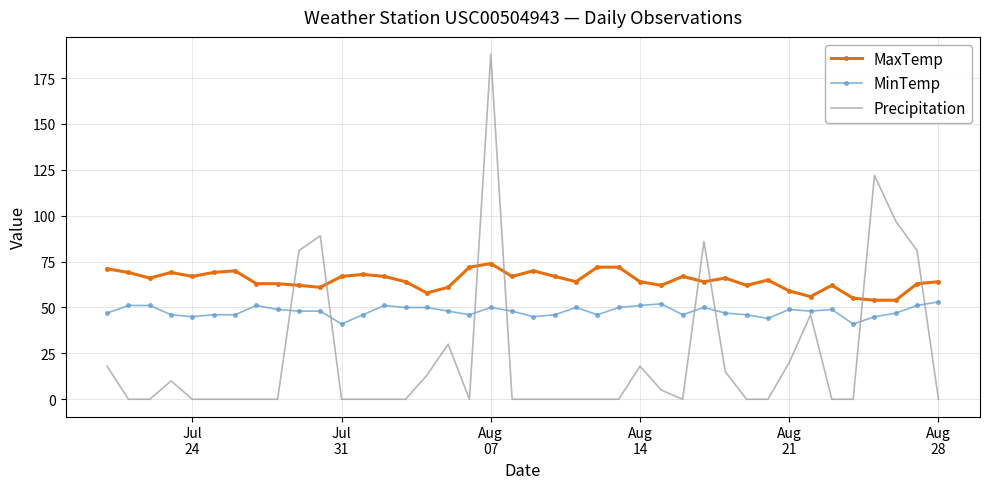

Rank the series by their average value, from lowest to highest.

Precipitation, MinTemp, MaxTemp